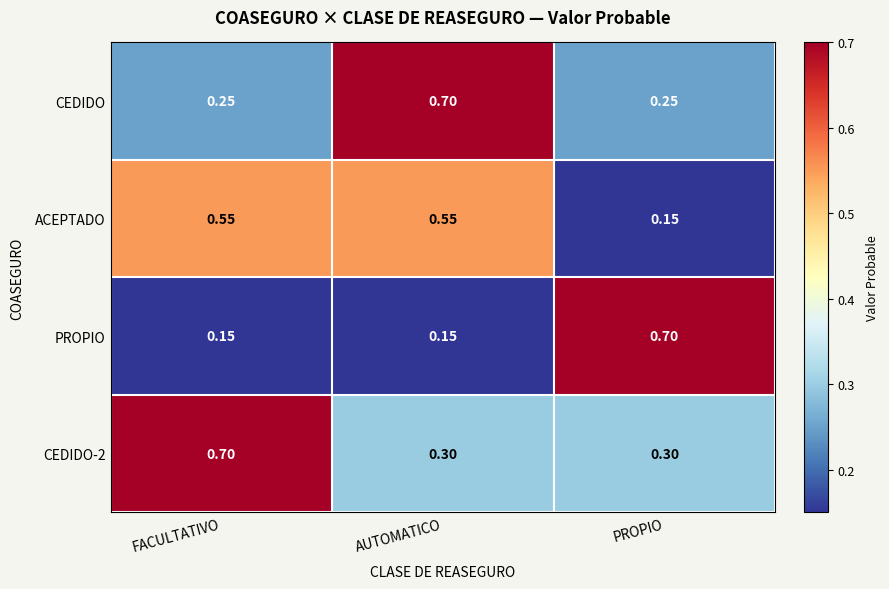

Count the number of categories in the chart.

3